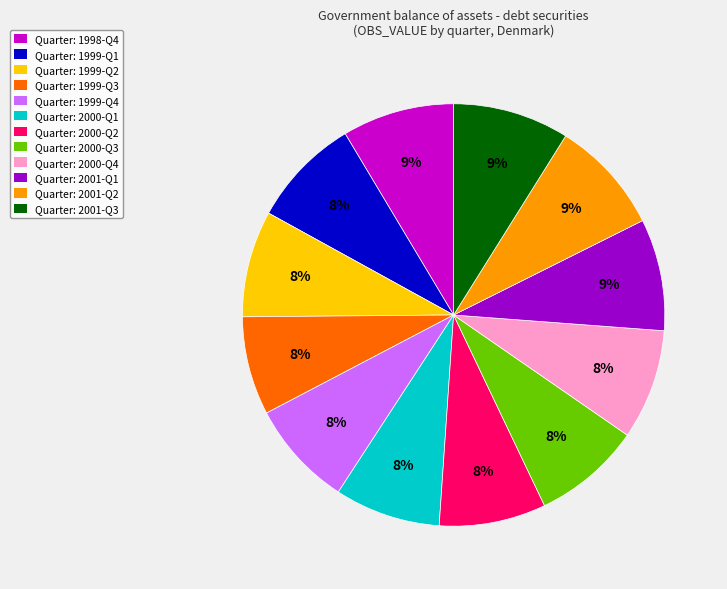

To the nearest percent, what is the difference between the largest and smallest slice percentages?

1%